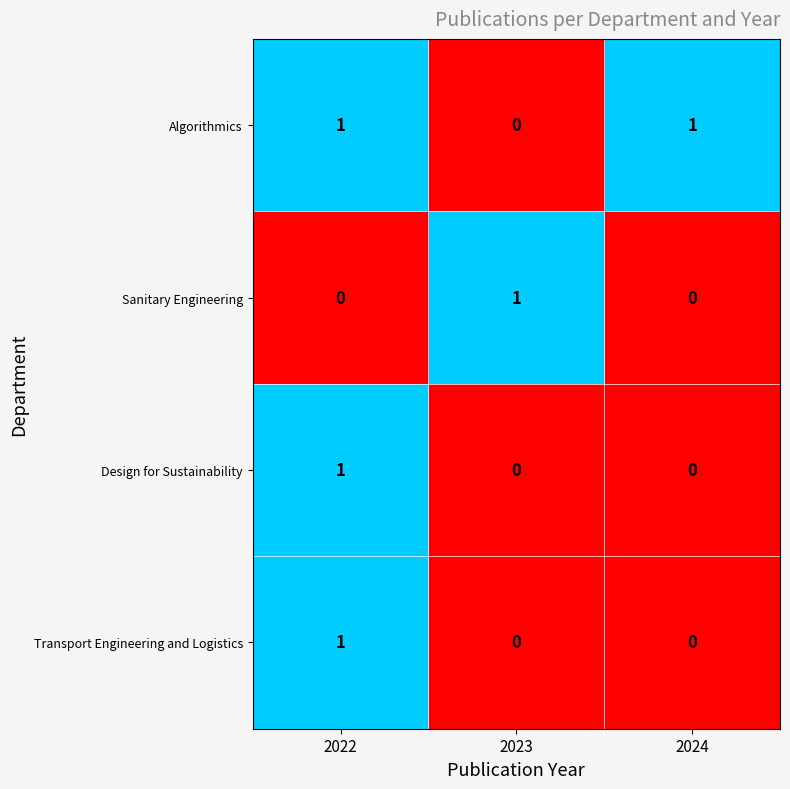

How many categories are shown in the chart?

3